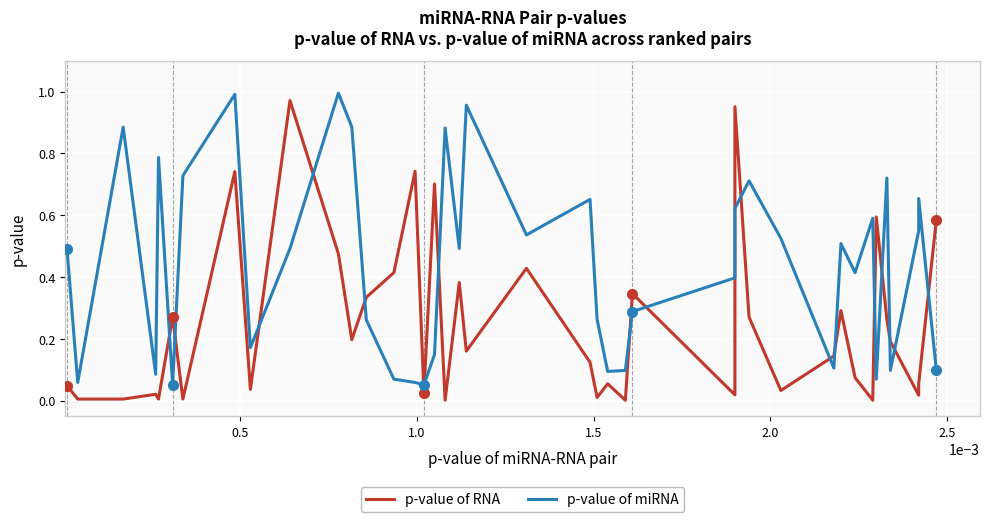

How many categories are shown in the chart?

40